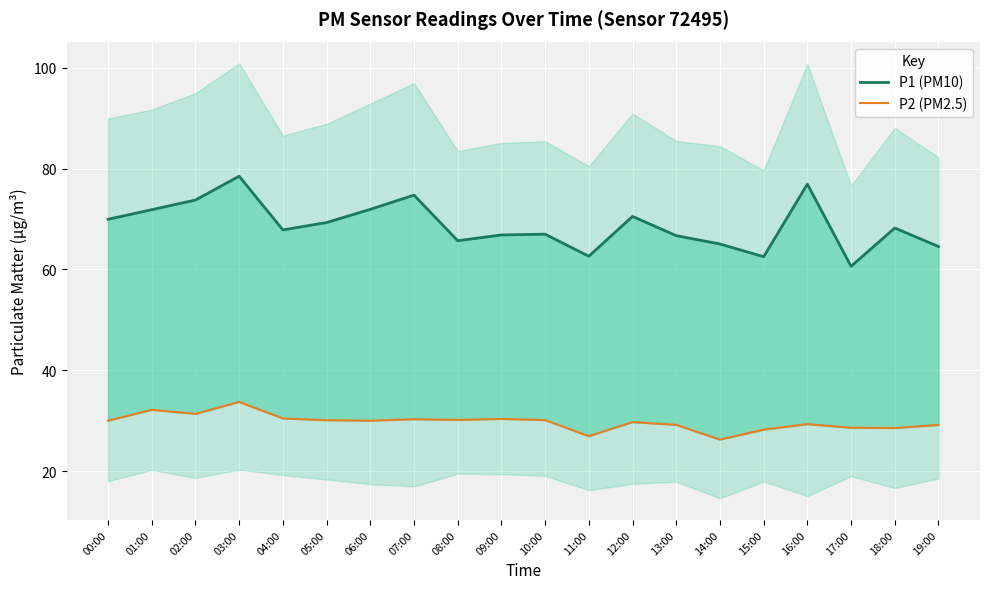

True or false: P2 (PM2.5) and P1 (PM10) intersect in this chart.

False